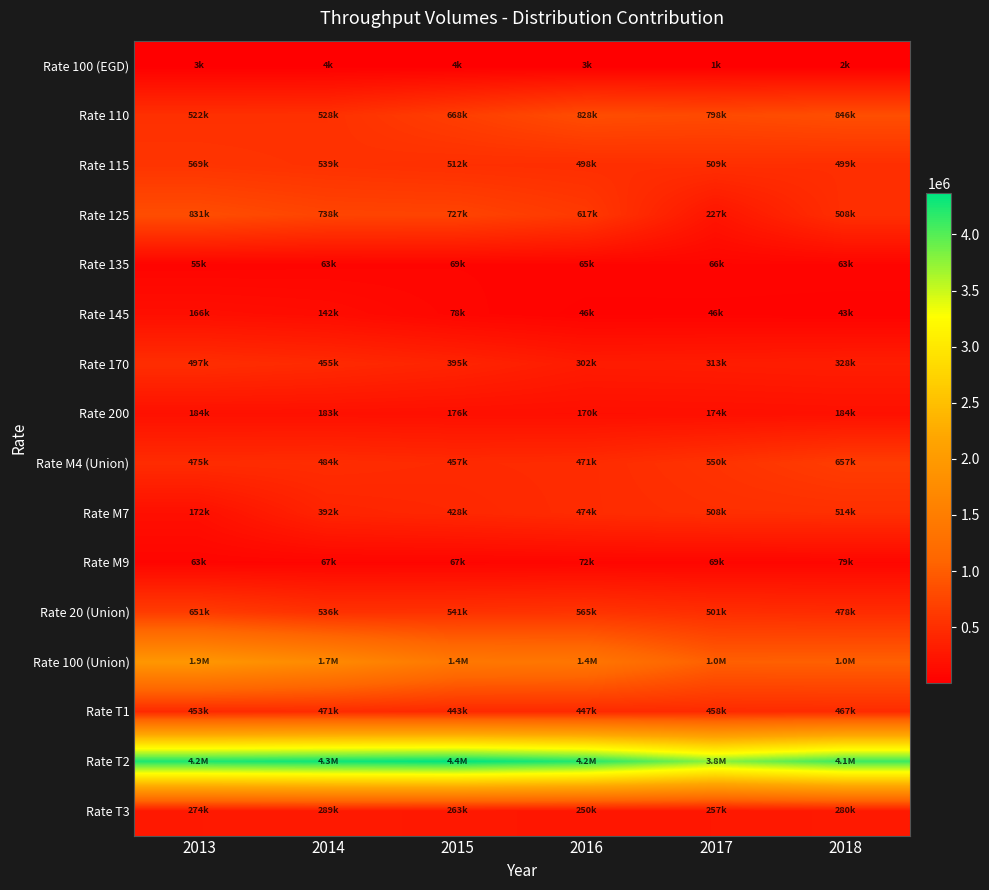

Reading left to right, what are all the values shown in this chart?

Rate 100 (EGD): 2013=3200.0	2014=4400.0	2015=3700.0	2016=3200.0	2017=1200.0	2018=2100.0
Rate 110: 2013=522300.0	2014=528400.0	2015=667900.0	2016=827600.0	2017=798200.0	2018=845900.0
Rate 115: 2013=568600.0	2014=539400.0	2015=512200.0	2016=497600.0	2017=508600.0	2018=499400.0
Rate 125: 2013=830883.4	2014=738468.7	2015=726899.9	2016=617490.3	2017=227478.0	2018=507609.1
Rate 135: 2013=55400.0	2014=62700.0	2015=68600.0	2016=64600.0	2017=66000.0	2018=62600.0
Rate 145: 2013=166500.0	2014=141700.0	2015=77500.0	2016=45700.0	2017=46100.0	2018=43300.0
Rate 170: 2013=496800.0	2014=454900.0	2015=394800.0	2016=302200.0	2017=312700.0	2018=328100.0
Rate 200: 2013=184300.0	2014=183200.0	2015=176400.0	2016=169600.0	2017=173900.0	2018=184400.0
Rate M4 (Union): 2013=474815.0	2014=484404.0	2015=457328.0	2016=471413.0	2017=549760.0	2018=656761.0
Rate M7: 2013=172283.0	2014=392256.0	2015=427707.0	2016=474216.0	2017=507692.0	2018=513836.0
Rate M9: 2013=63240.0	2014=67138.0	2015=66583.0	2016=72124.0	2017=69174.0	2018=78946.0
Rate 20 (Union): 2013=650968.0	2014=535626.0	2015=540839.0	2016=564912.0	2017=501499.0	2018=478104.0
Rate 100 (Union): 2013=1926579.0	2014=1710928.0	2015=1398114.0	2016=1365738.0	2017=1029145.0	2018=1038045.0
Rate T1: 2013=452838.0	2014=470811.0	2015=442947.0	2016=447127.0	2017=458243.0	2018=466596.0
Rate T2: 2013=4241475.0	2014=4305103.0	2015=4368501.0	2016=4212740.0	2017=3762498.0	2018=4101435.0
Rate T3: 2013=273597.0	2014=288979.0	2015=263235.0	2016=250167.0	2017=257343.0	2018=279794.0